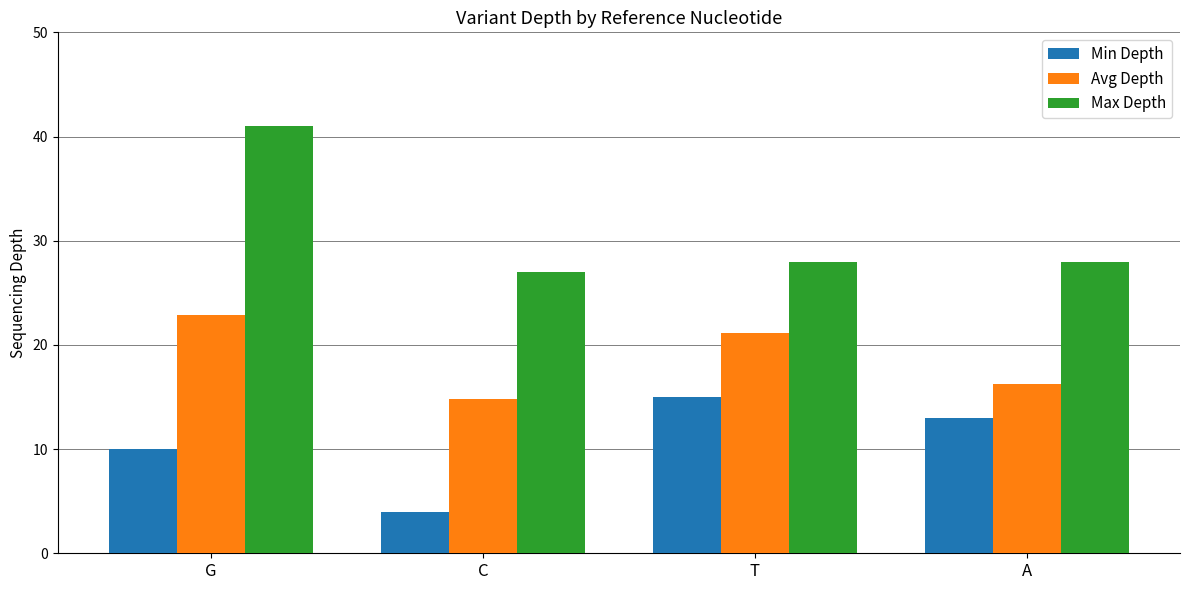

Rank the series by their average value, from highest to lowest.

Max Depth, Avg Depth, Min Depth